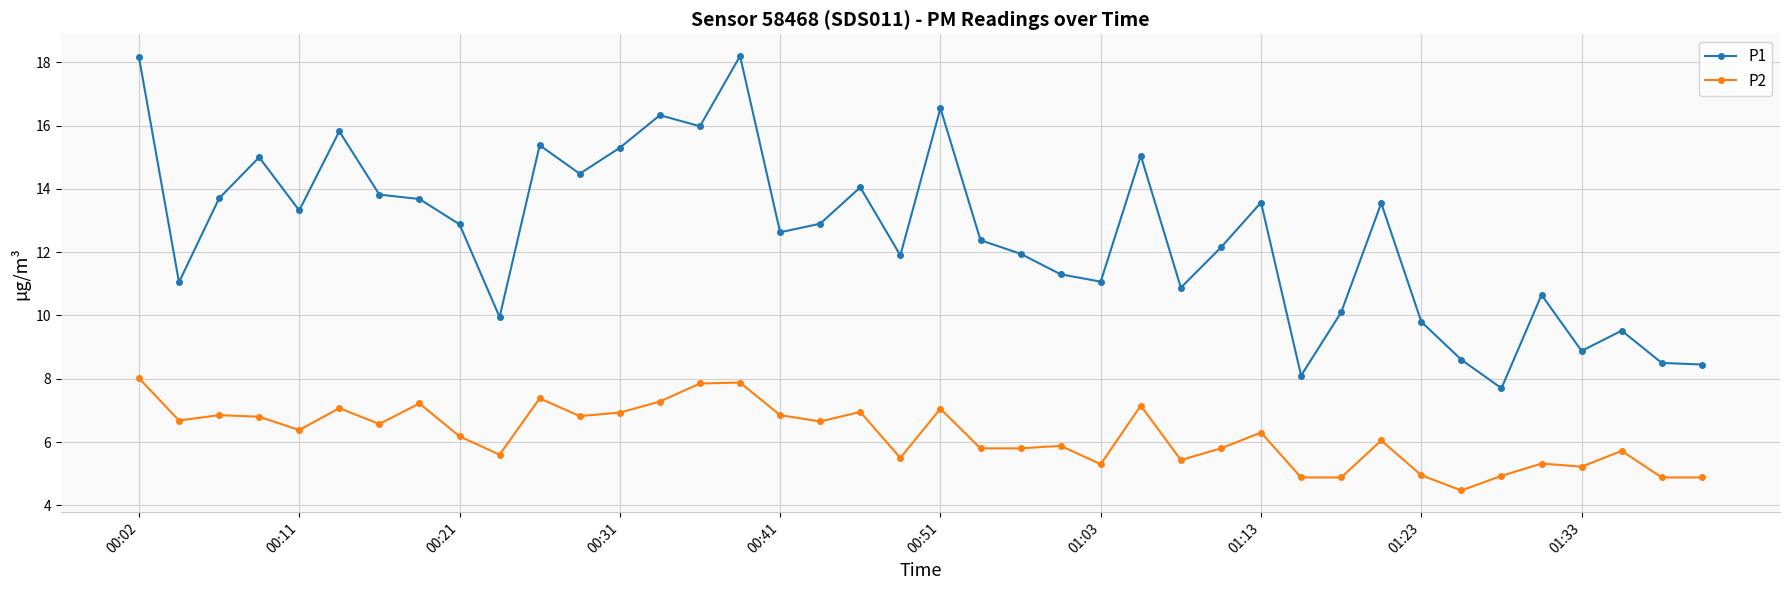

True or false: P2 and P1 intersect in this chart.

False